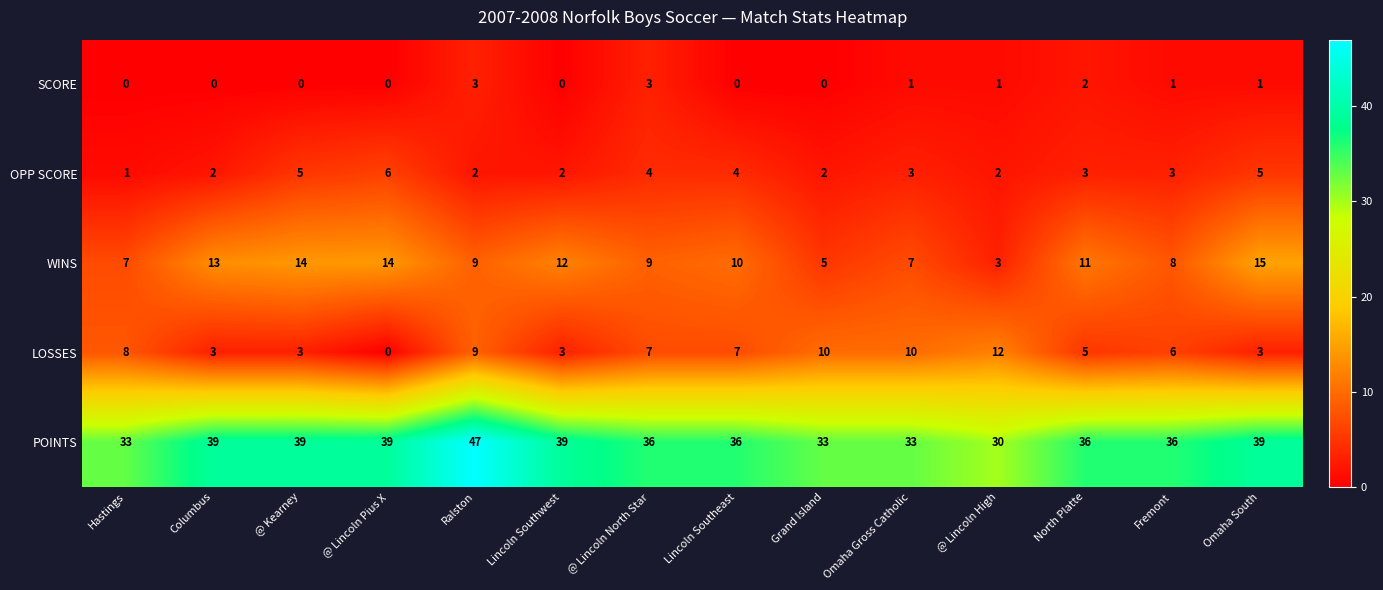

Rank the series at Columbus from lowest to highest value.

SCORE, OPP SCORE, LOSSES, WINS, POINTS